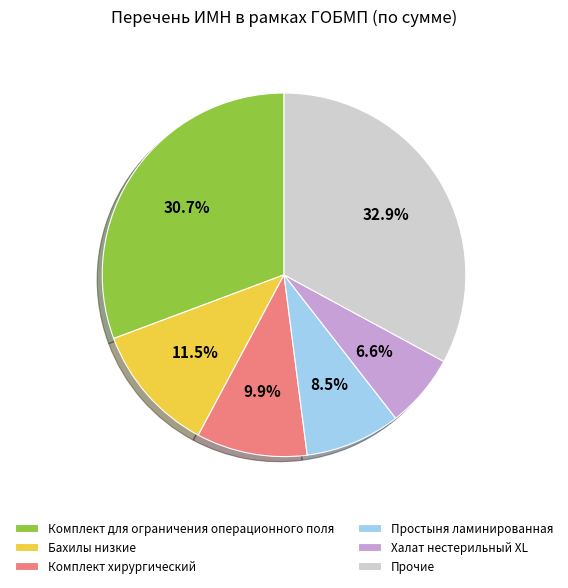

What is the smallest slice in the pie chart?

Халат нестерильный XL